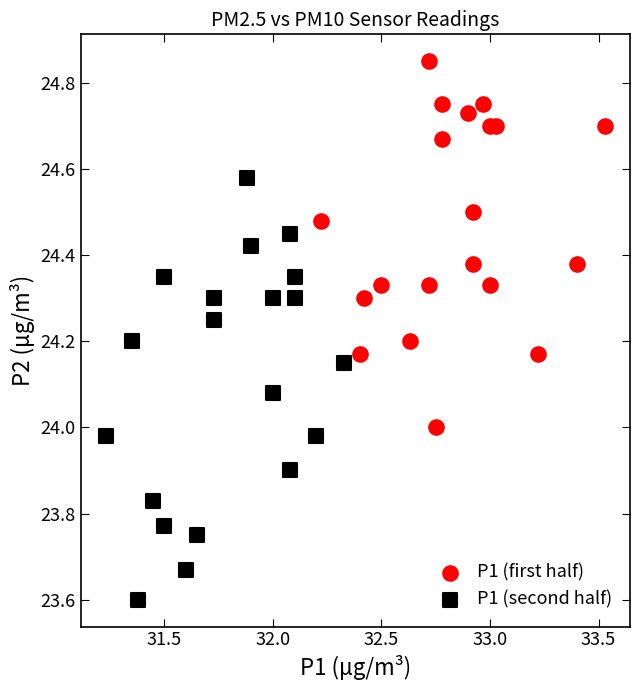

Which series contains the highest Y value?

P1 (first half)